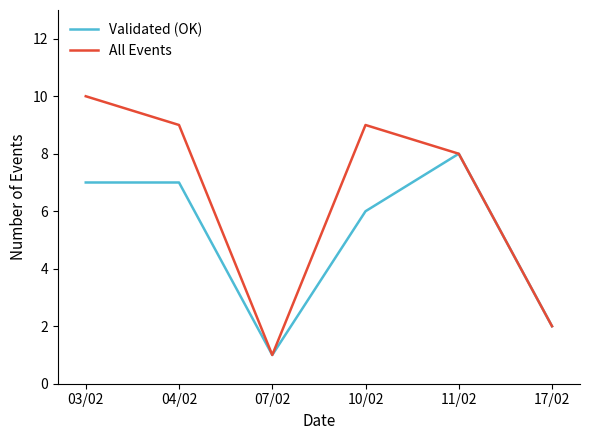

Which series has the largest total across all categories?

All Events